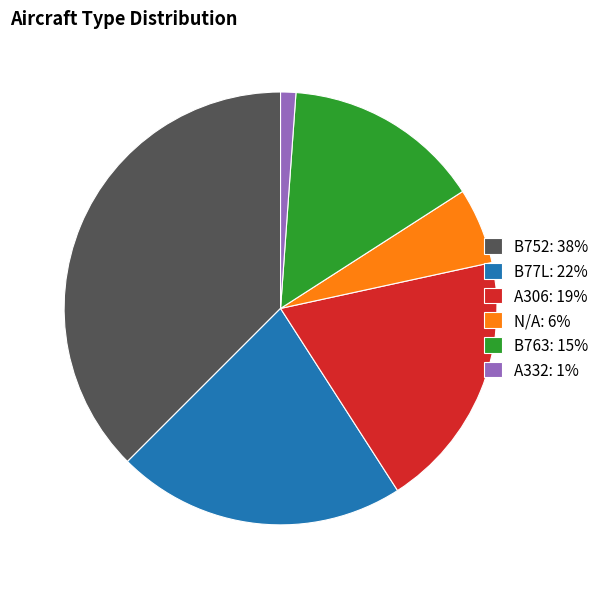

What is the largest slice in the pie chart?

B752: 38%